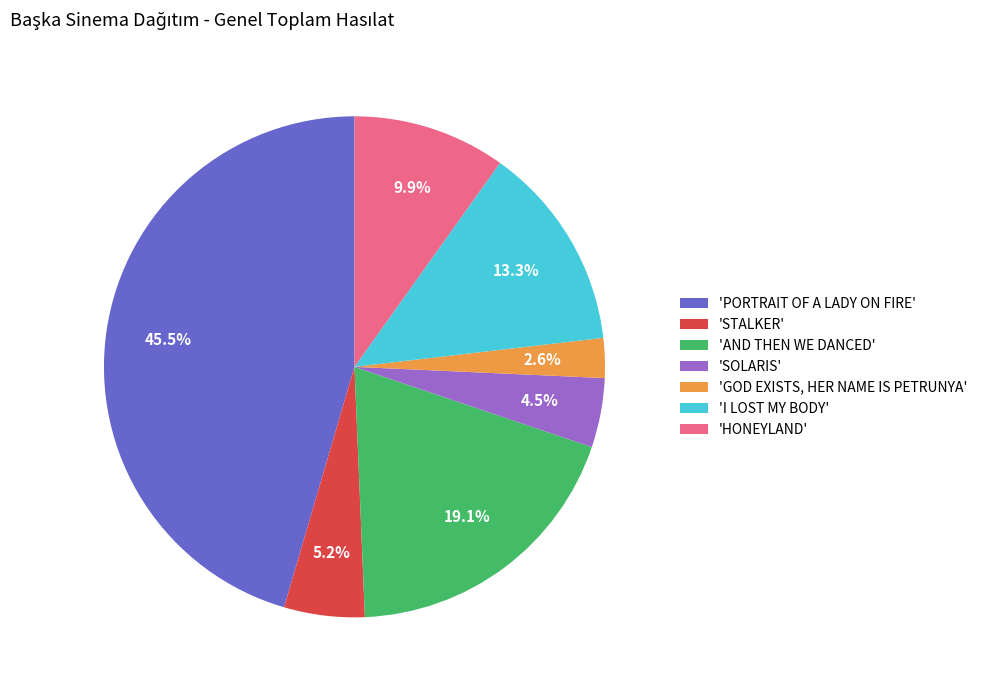

What is the smallest slice in the pie chart?

'GOD EXISTS, HER NAME IS PETRUNYA'